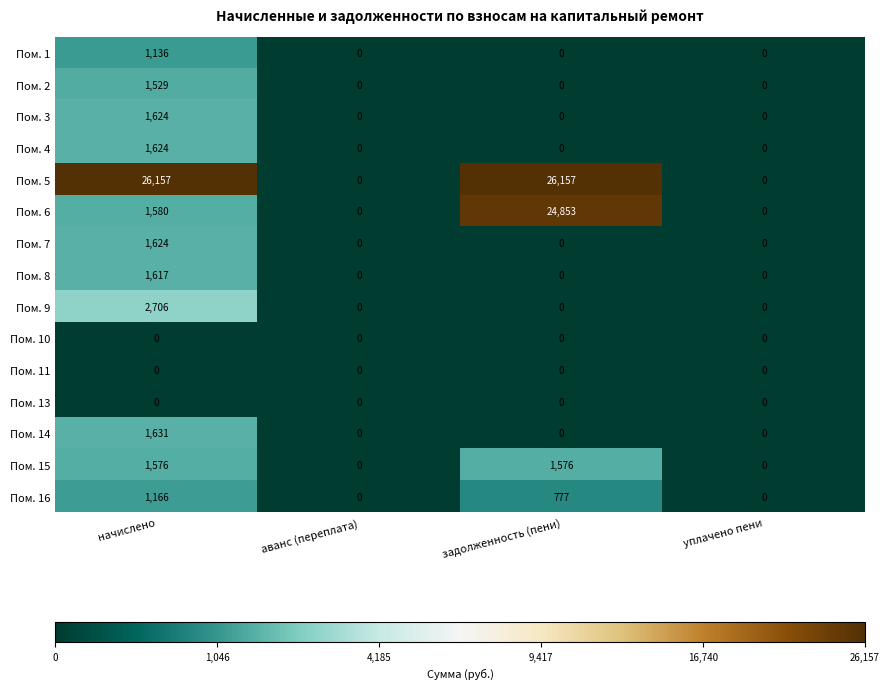

Which series has the largest range (max minus min)?

Пом. 5